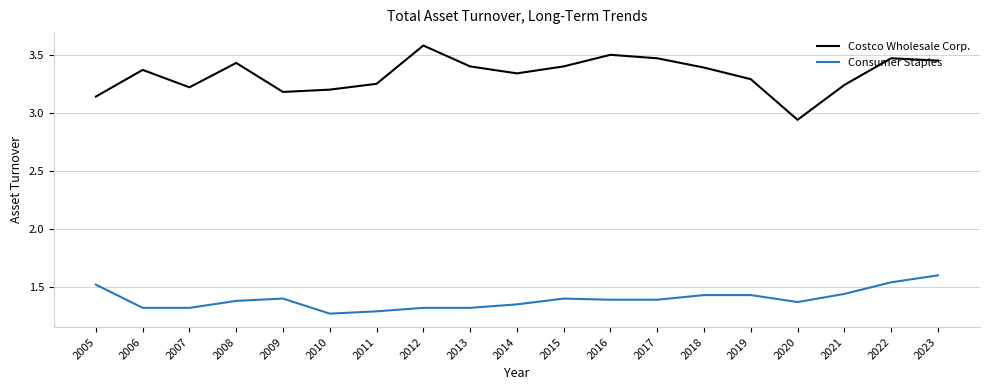

List the series in order of their peak value, highest first.

Costco Wholesale Corp., Consumer Staples